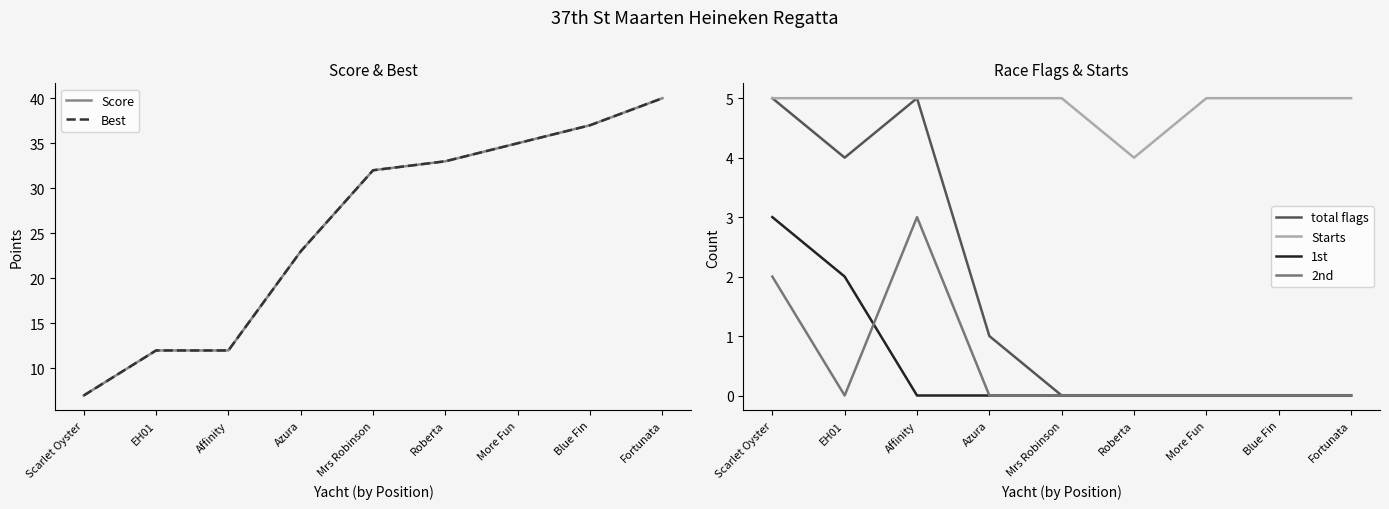

Which series has the largest range (max minus min)?

Score